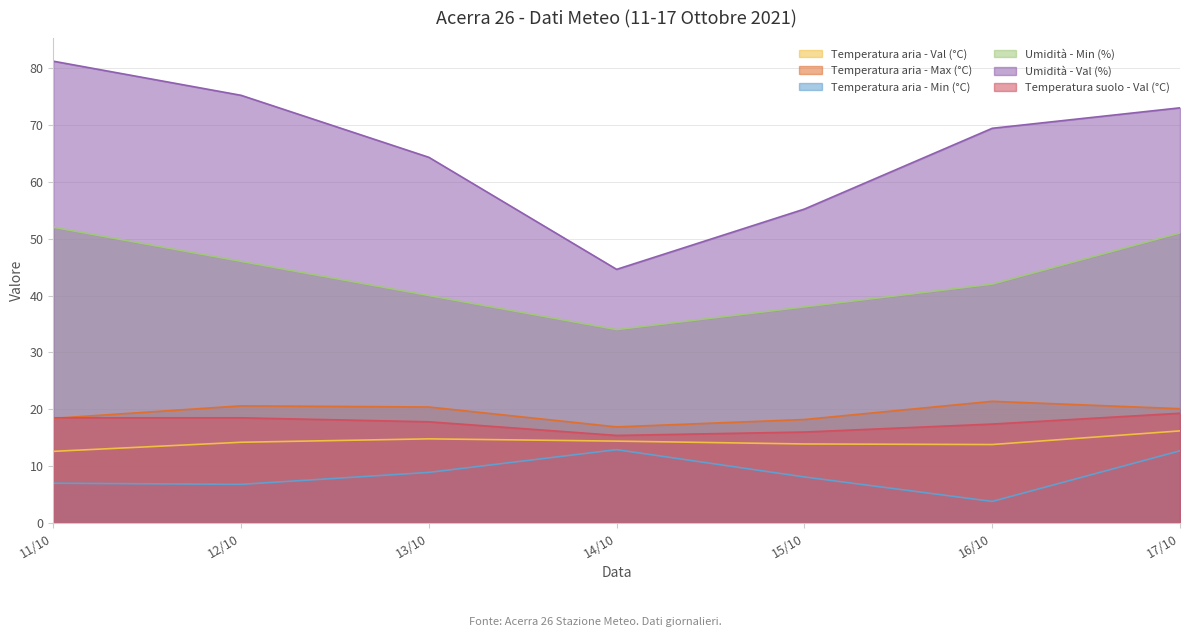

At which label is Temperatura aria - Min (°C) closest to 8?

15/10